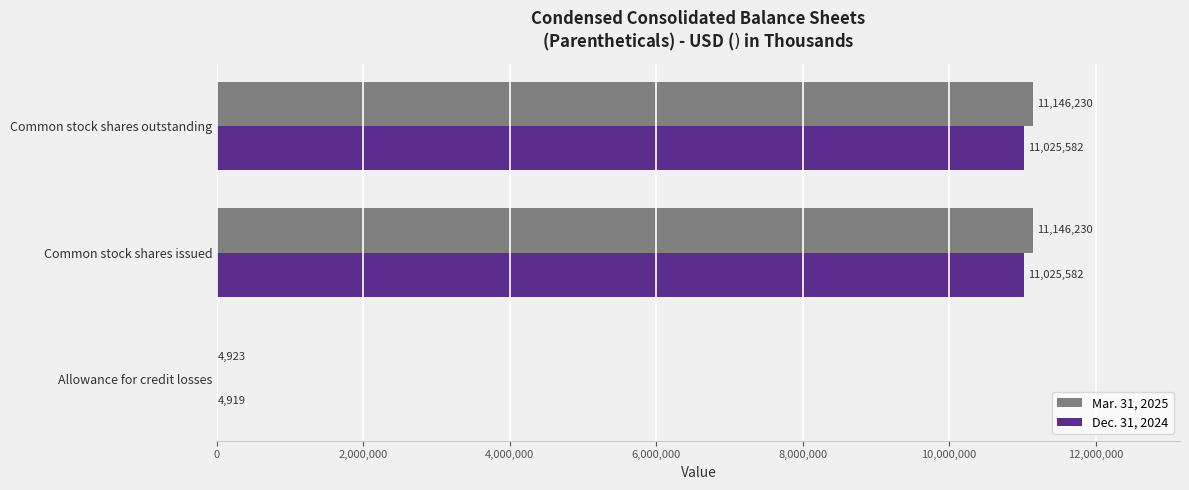

Count the number of data series in this chart.

2